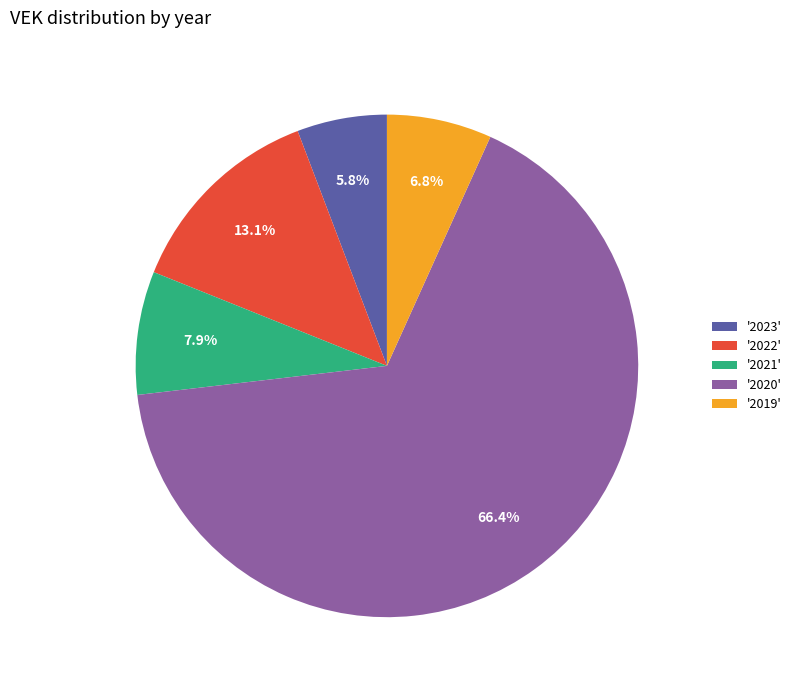

Rank the categories by value from highest to lowest.

'2020', '2022', '2021', '2019', '2023'